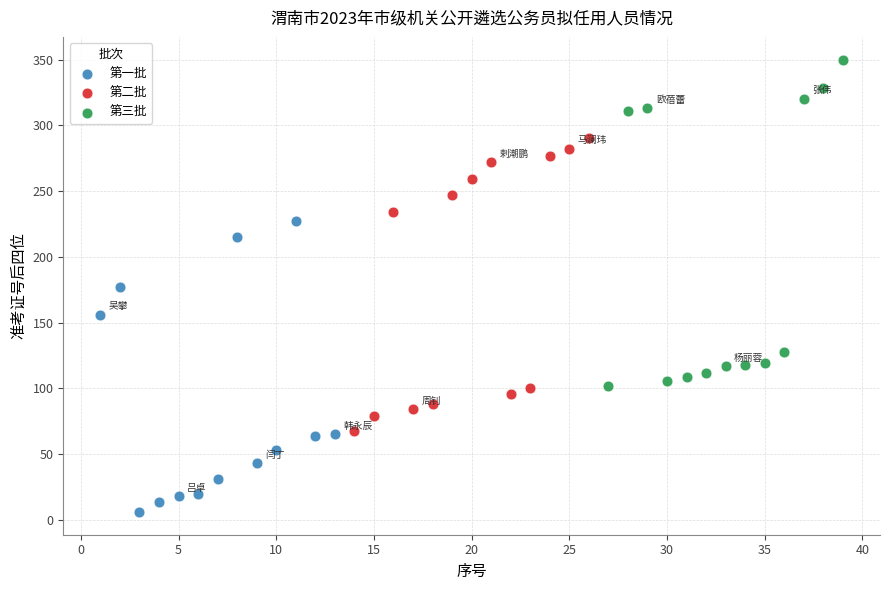

Which series reaches the maximum Y coordinate?

第三批